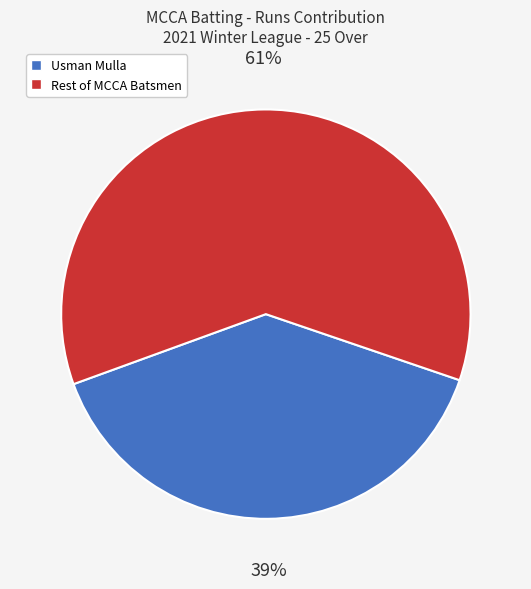

To the nearest percent, what is the average slice percentage?

50%